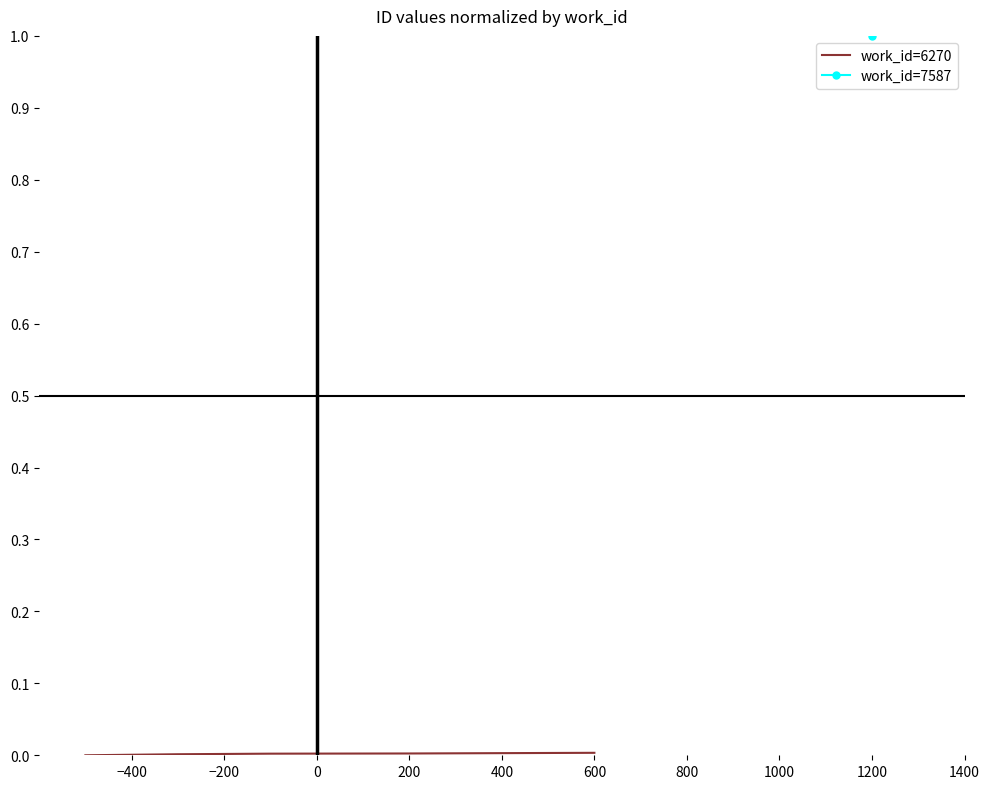

How many categories are shown in the chart?

5